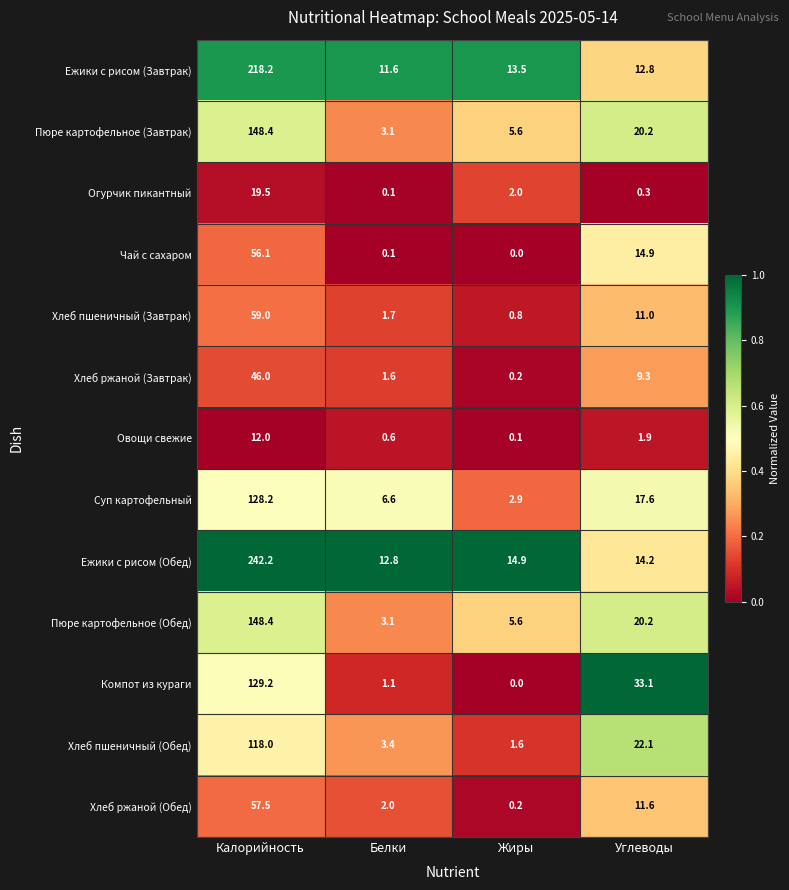

Which category has the lowest value in the Хлеб пшеничный (Завтрак) series?

Жиры